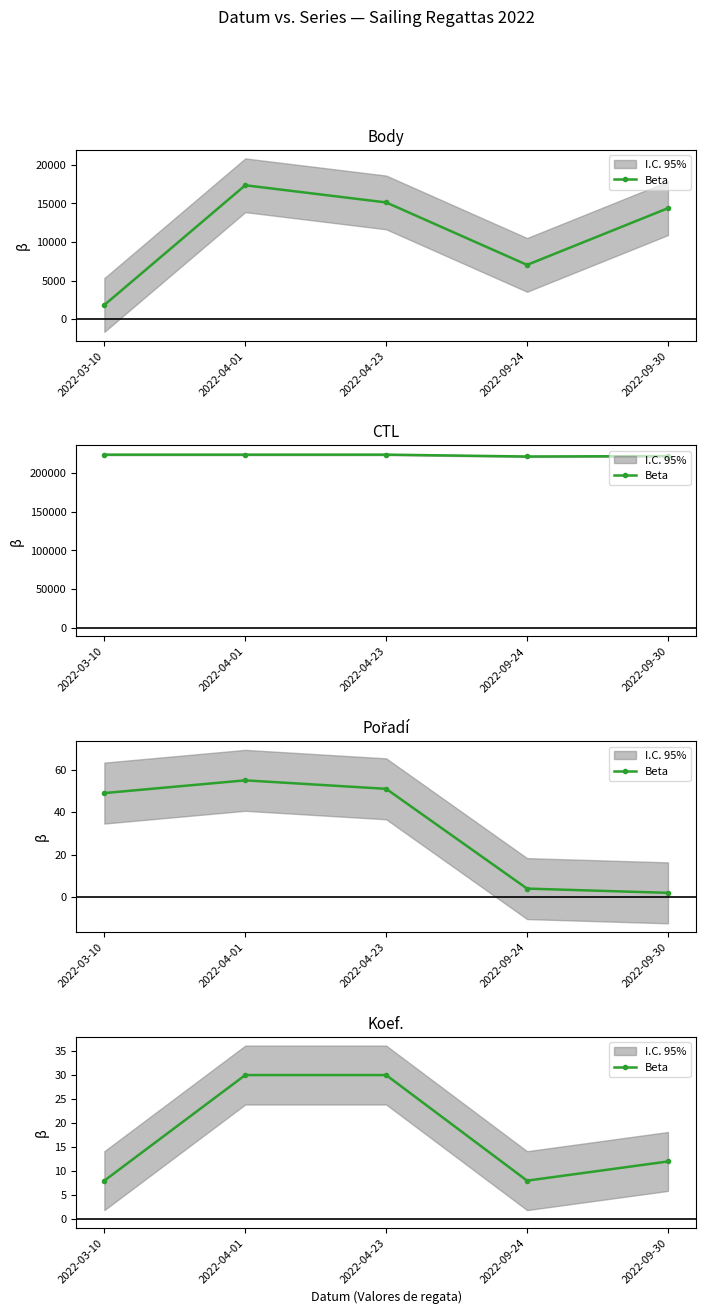

List the labels in order of value, smallest first.

2022-03-10, 2022-09-24, 2022-09-30, 2022-04-01, 2022-04-23